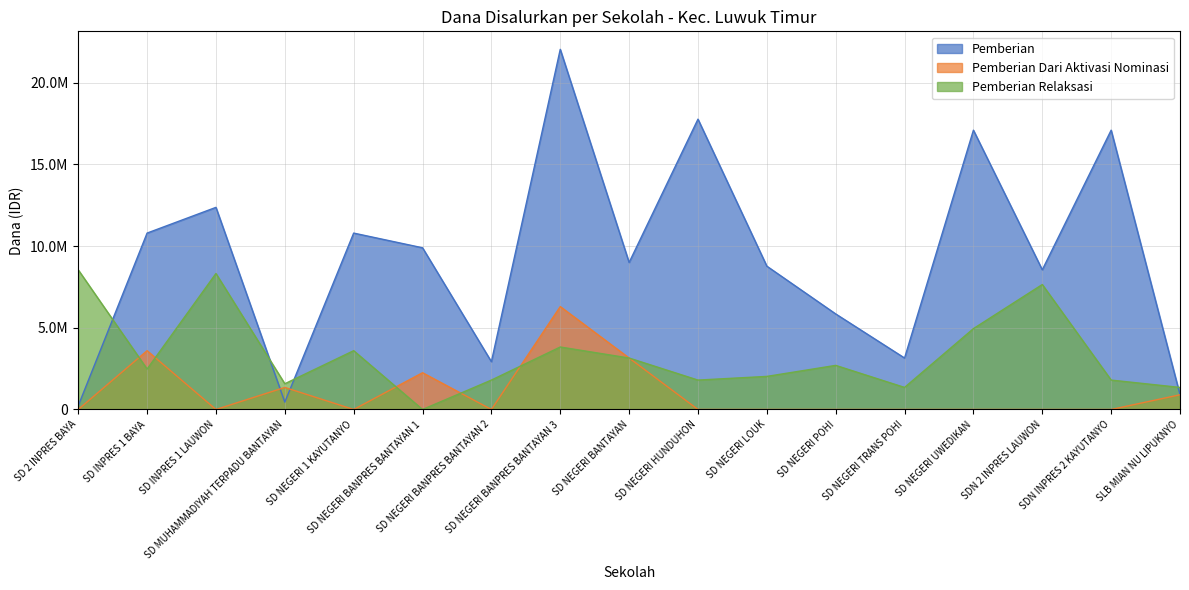

Reading right to left, extract all data points from this chart.

Pemberian: SLB MIAN NU LIPUKNYO=900000	SDN INPRES 2 KAYUTANYO=17100000	SDN 2 INPRES LAUWON=8550000	SD NEGERI UWEDIKAN=17100000	SD NEGERI TRANS POHI=3150000	SD NEGERI POHI=5850000	SD NEGERI LOUK=8775000	SD NEGERI HUNDUHON=17775000	SD NEGERI BANTAYAN=9000000	SD NEGERI BANPRES BANTAYAN 3=22050000	SD NEGERI BANPRES BANTAYAN 2=2925000	SD NEGERI BANPRES BANTAYAN 1=9900000	SD NEGERI 1 KAYUTANYO=10800000	SD MUHAMMADIYAH TERPADU BANTAYAN=450000	SD INPRES 1 LAUWON=12375000	SD INPRES 1 BAYA=10800000	SD 2 INPRES BAYA=225000
Pemberian Dari Aktivasi Nominasi: SLB MIAN NU LIPUKNYO=900000	SDN INPRES 2 KAYUTANYO=0	SDN 2 INPRES LAUWON=0	SD NEGERI UWEDIKAN=0	SD NEGERI TRANS POHI=0	SD NEGERI POHI=0	SD NEGERI LOUK=0	SD NEGERI HUNDUHON=0	SD NEGERI BANTAYAN=3150000	SD NEGERI BANPRES BANTAYAN 3=6300000	SD NEGERI BANPRES BANTAYAN 2=0	SD NEGERI BANPRES BANTAYAN 1=2250000	SD NEGERI 1 KAYUTANYO=0	SD MUHAMMADIYAH TERPADU BANTAYAN=1350000	SD INPRES 1 LAUWON=0	SD INPRES 1 BAYA=3600000	SD 2 INPRES BAYA=0
Pemberian Relaksasi: SLB MIAN NU LIPUKNYO=1350000	SDN INPRES 2 KAYUTANYO=1800000	SDN 2 INPRES LAUWON=7650000	SD NEGERI UWEDIKAN=4950000	SD NEGERI TRANS POHI=1350000	SD NEGERI POHI=2700000	SD NEGERI LOUK=2025000	SD NEGERI HUNDUHON=1800000	SD NEGERI BANTAYAN=3150000	SD NEGERI BANPRES BANTAYAN 3=3825000	SD NEGERI BANPRES BANTAYAN 2=1800000	SD NEGERI BANPRES BANTAYAN 1=0	SD NEGERI 1 KAYUTANYO=3600000	SD MUHAMMADIYAH TERPADU BANTAYAN=1575000	SD INPRES 1 LAUWON=8325000	SD INPRES 1 BAYA=2475000	SD 2 INPRES BAYA=8550000